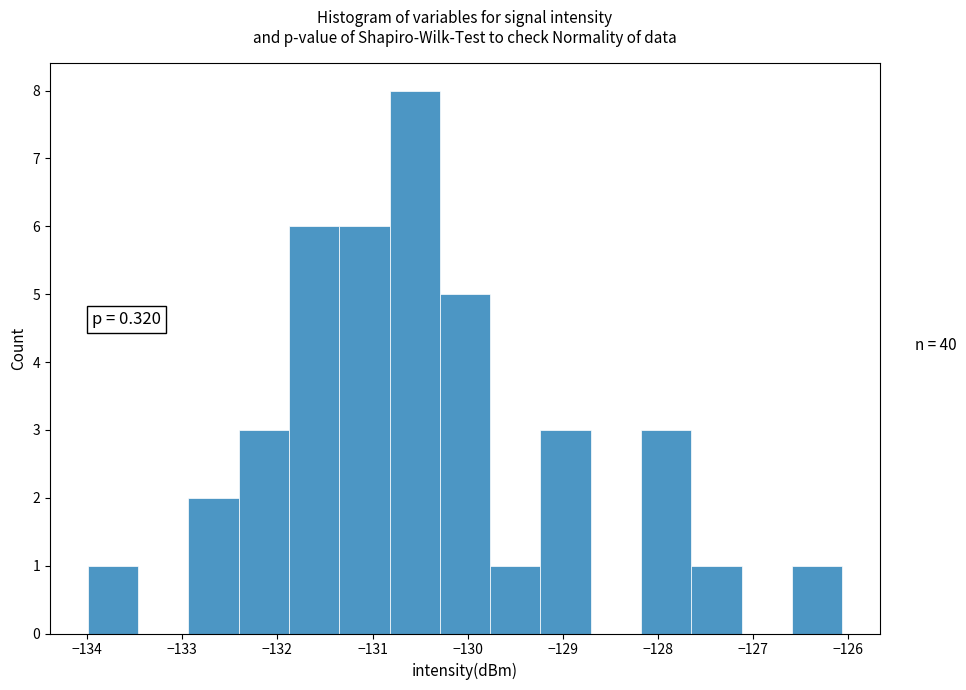

Over which range of the x-axis is the bar tallest?

-130.8 to -130.3